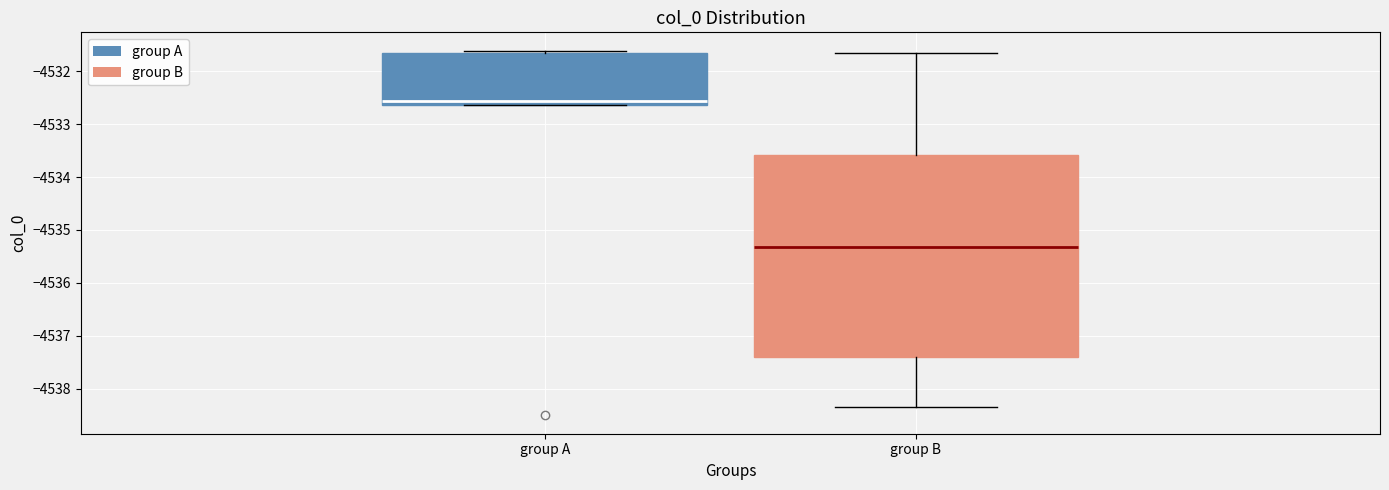

Where is the upper edge of the box for group A on the y-axis? The values are not printed on the chart, so give them approximately, as read against the axis.

-4531.7